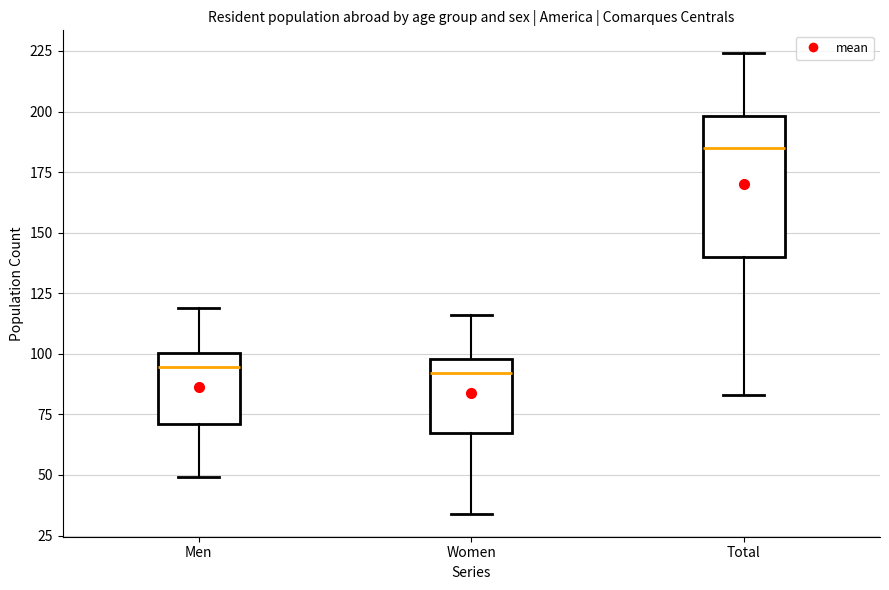

Reading left to right, read every box against the y-axis: the position of its median line, the range the box covers, and the ends of its whiskers. The values are not printed on the chart, so give them approximately, as read against the axis.

Men: median 95, box 70 to 100, whiskers 50 to 120
Women: median 90, box 70 to 100, whiskers 35 to 115
Total: median 185, box 140 to 200, whiskers 85 to 225